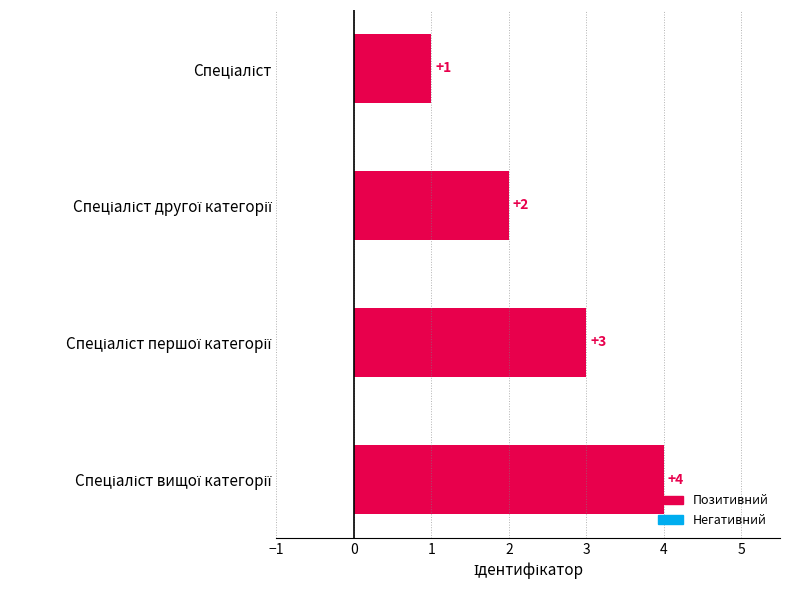

What is the value of the 4th bar from the top?

4